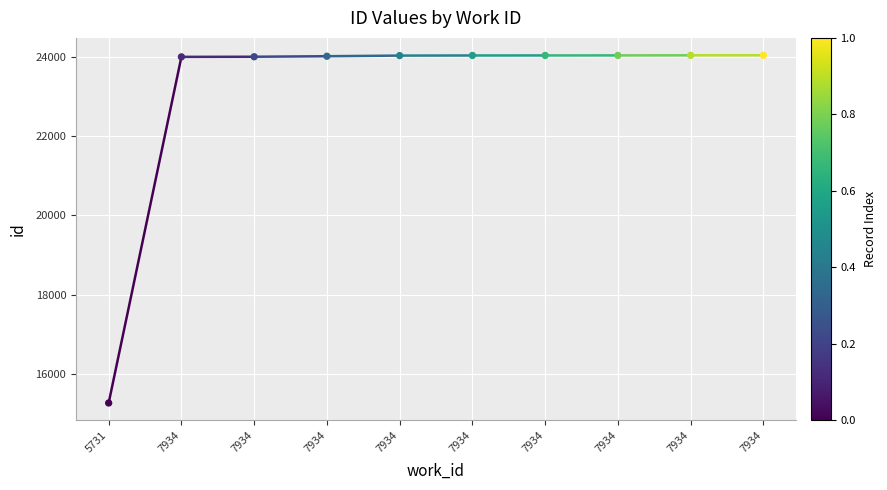

What is the average Y value?

23147